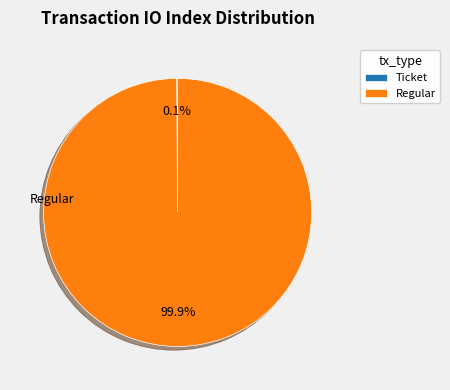

Which category has the biggest portion of the pie?

Regular